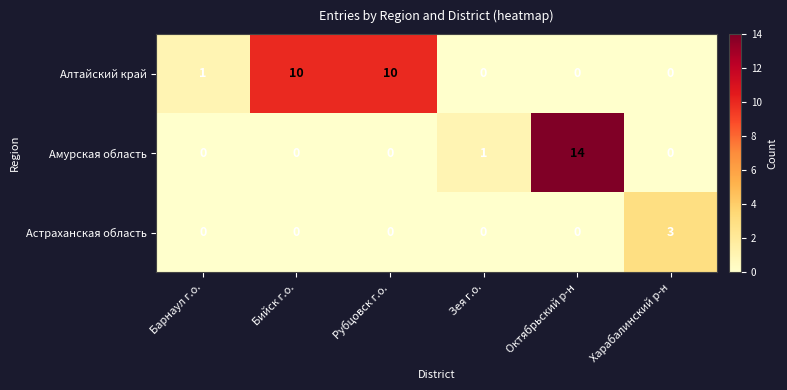

At which category does the chart reach its peak across all series?

Октябрьский р-н